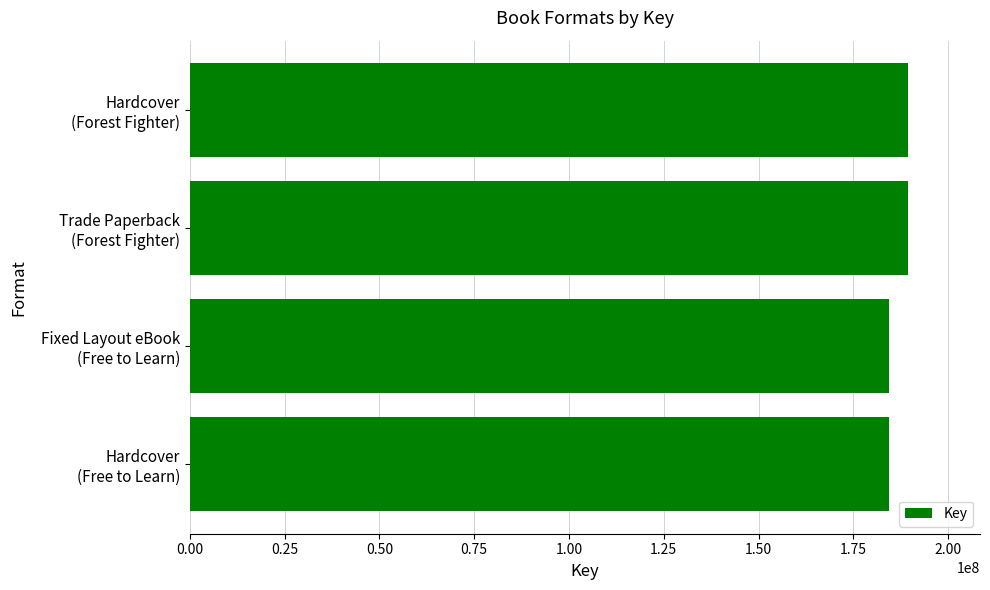

What is the greatest value displayed?

189454031